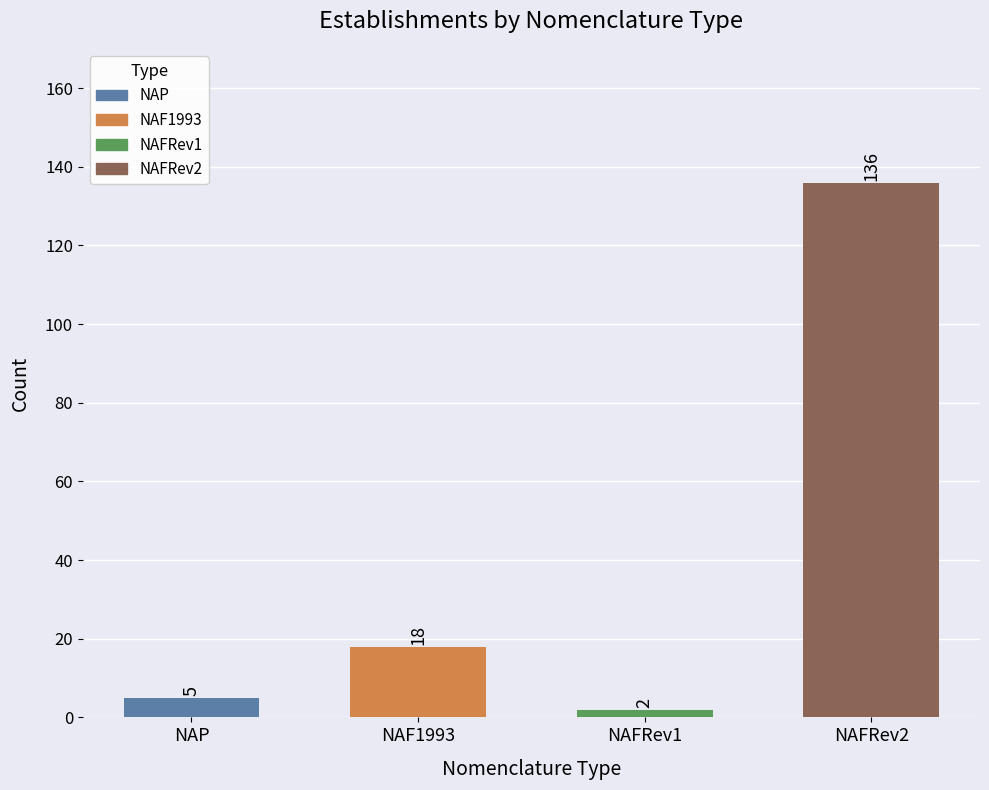

What is the maximum value shown in the chart?

136